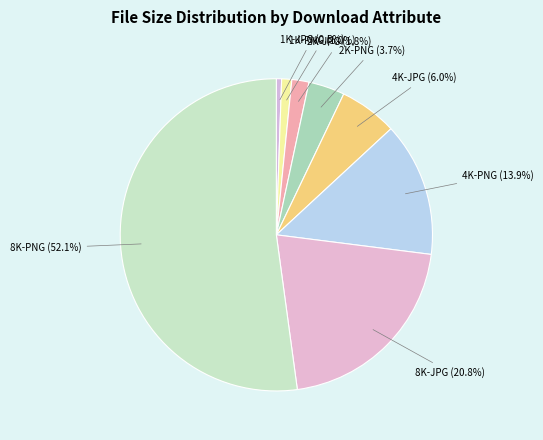

To the nearest percent, what percentage of the pie is 4K-PNG?

14%